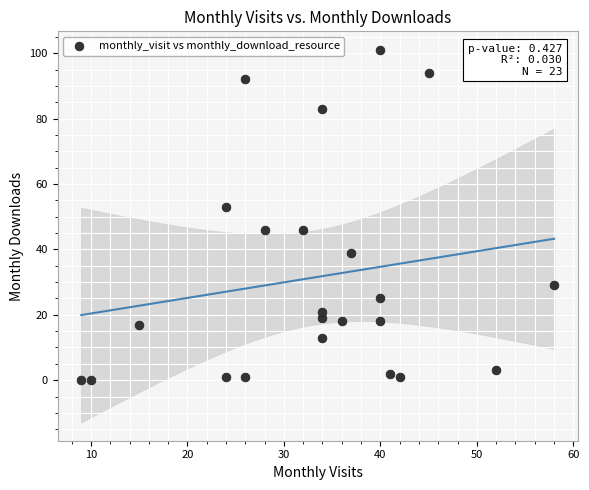

What is the range of X values (max minus min)?

49